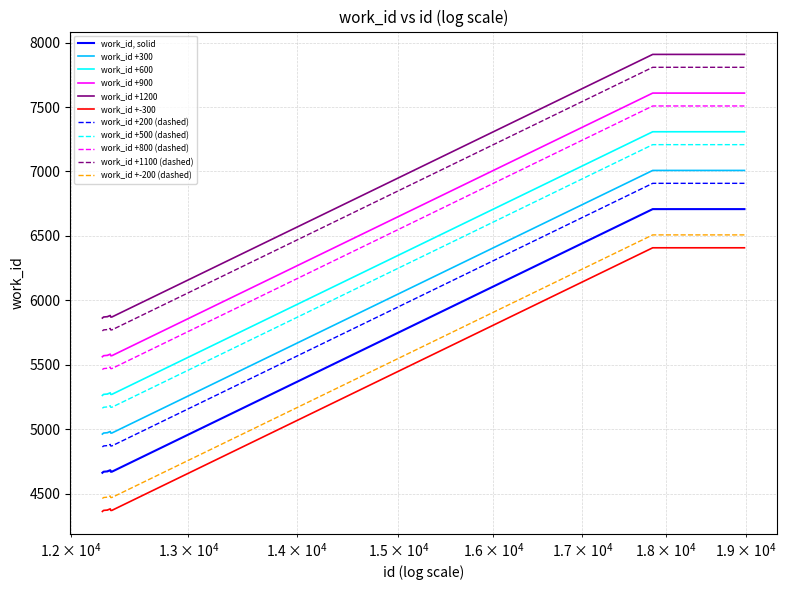

How many lines are shown in the chart?

11